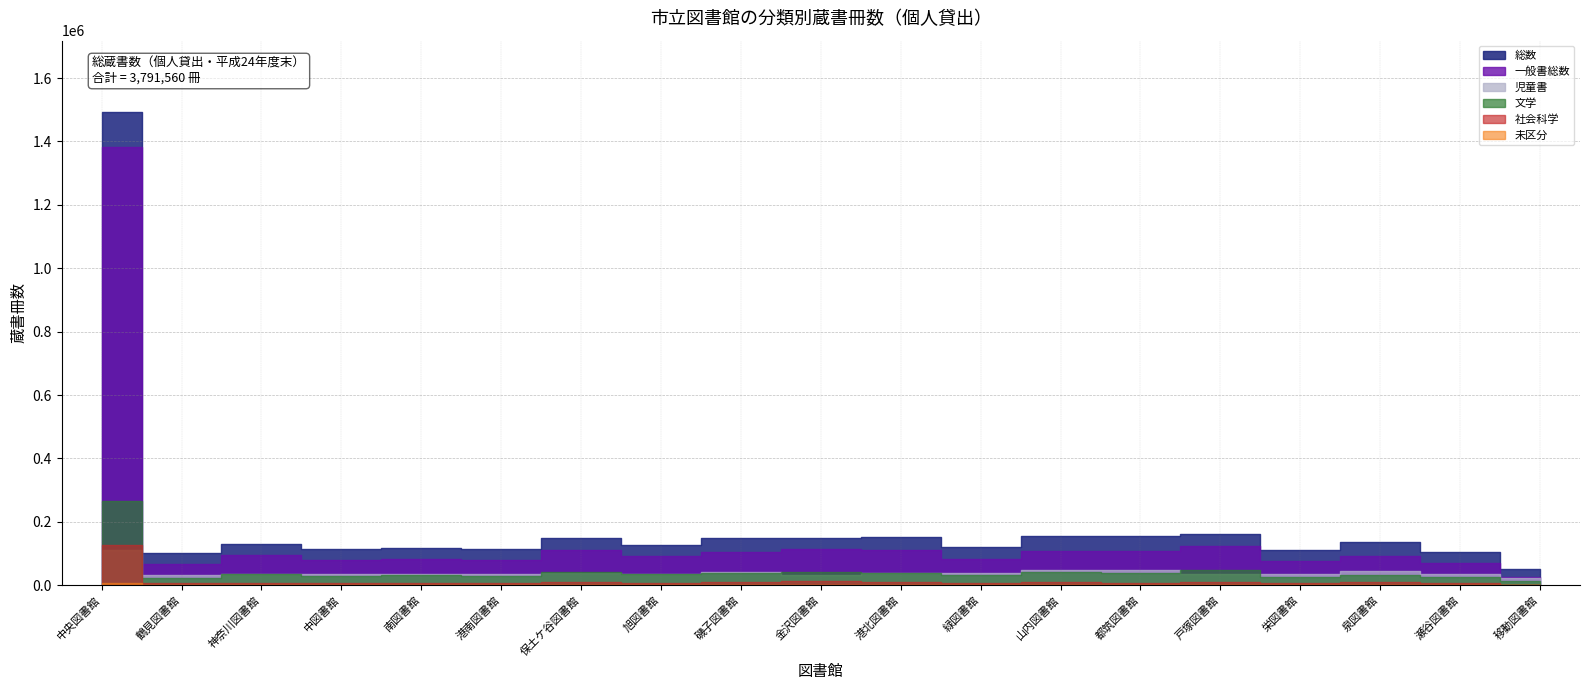

At how many categories does at least one series exceed 1490698?

1